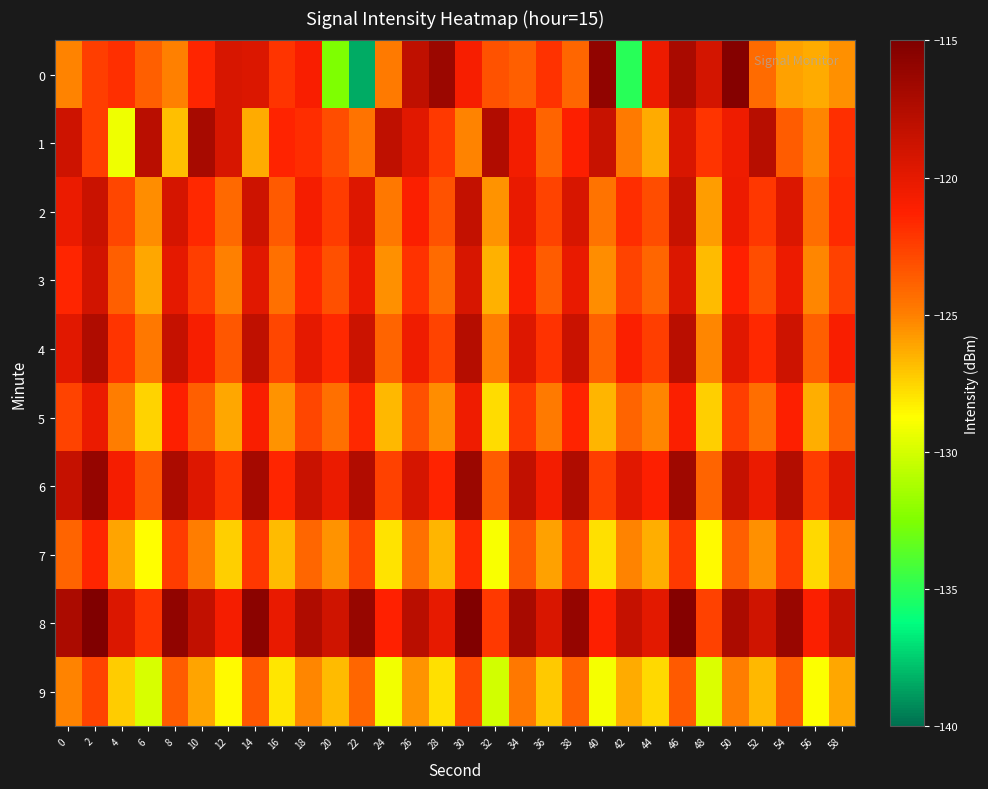

Rank the series at 2 from lowest to highest value.

9, 1, 0, 7, 5, 3, 2, 4, 6, 8